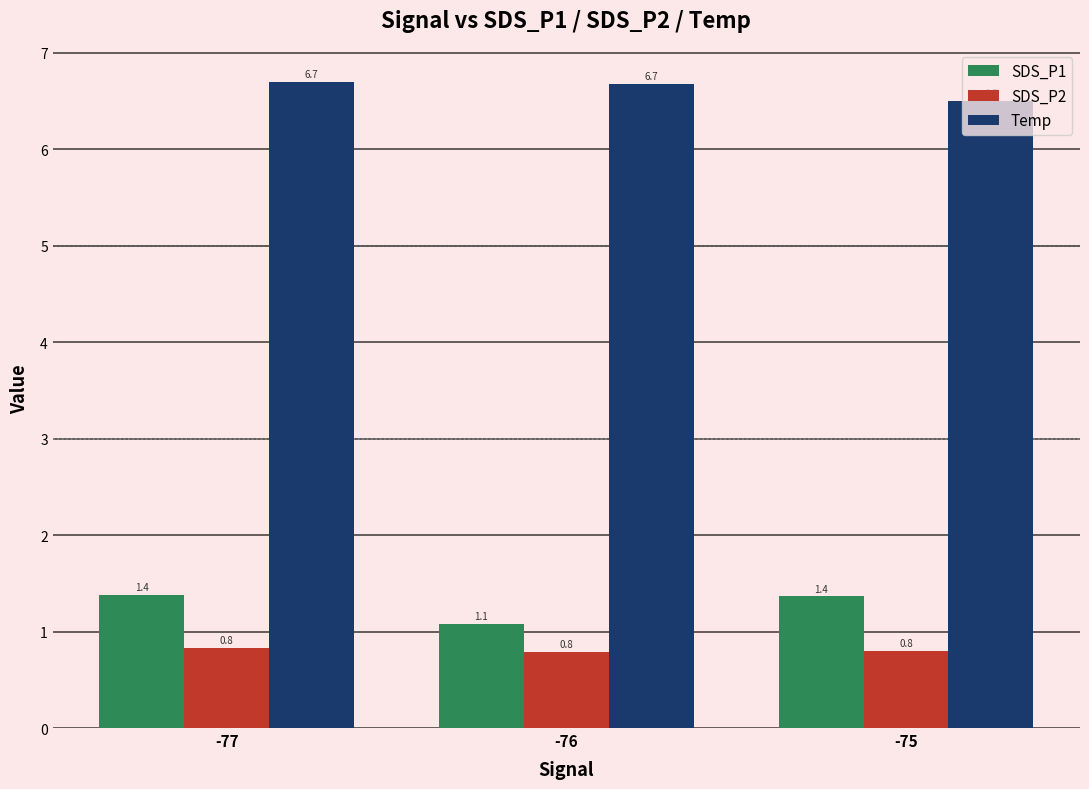

How many distinct data groups are displayed?

3